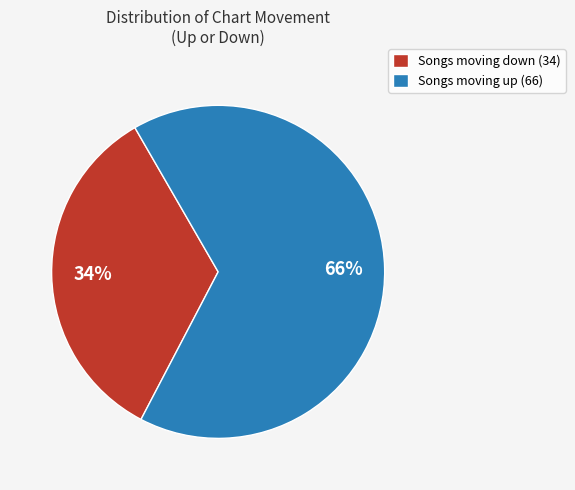

Is the sum of Songs moving up (66) and Songs moving down (34) greater than half?

Yes